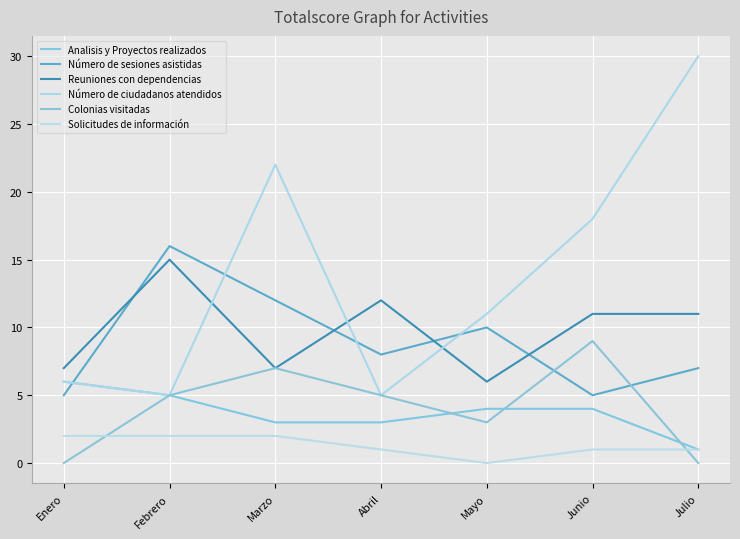

What is the spread (max minus min) of values at Febrero?

14